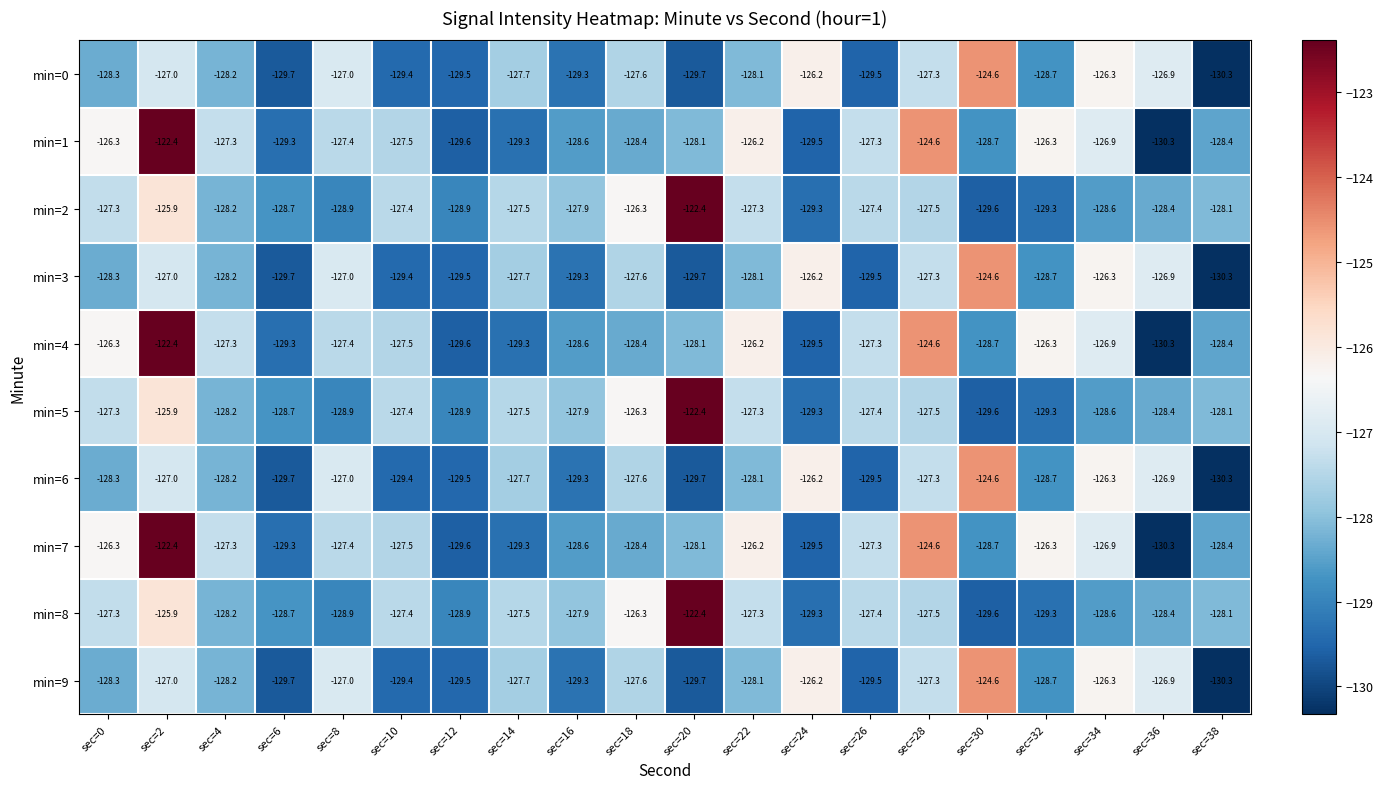

What is the average value of the min=8 series?

-127.7